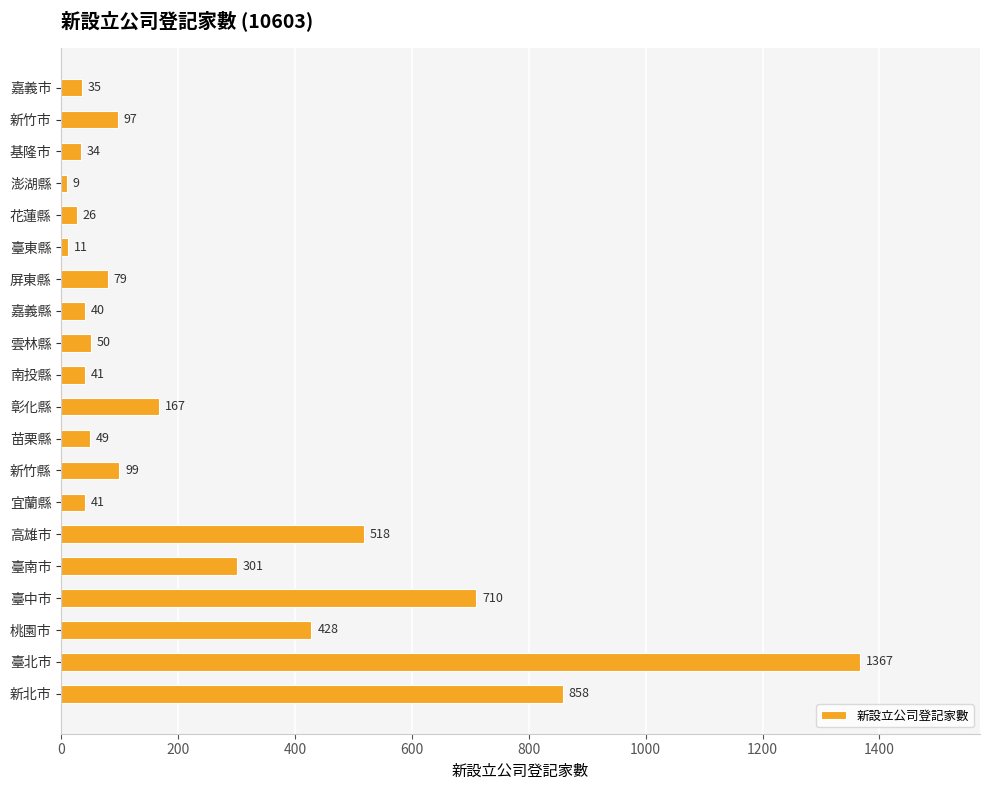

What is the ratio of the value at 嘉義市 to the value at 基隆市?

1.0